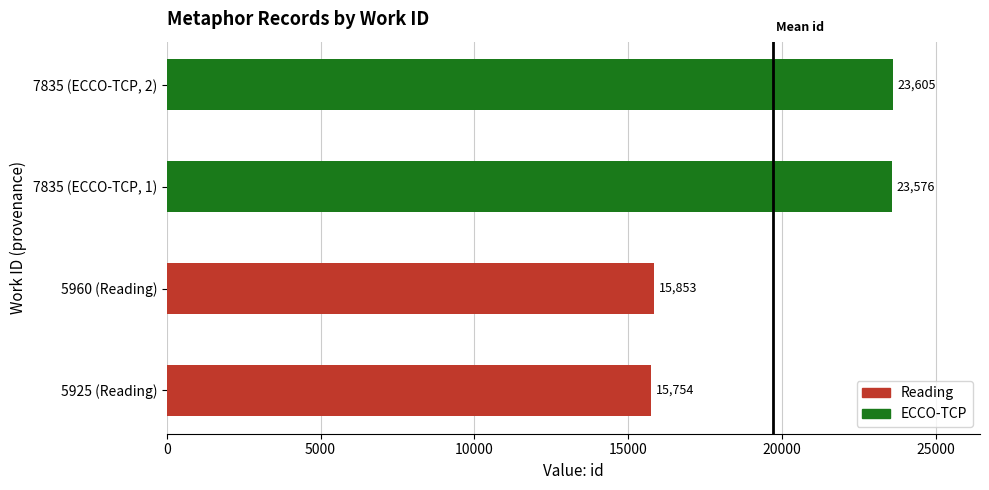

Which series has the largest total across all categories?

ECCO-TCP